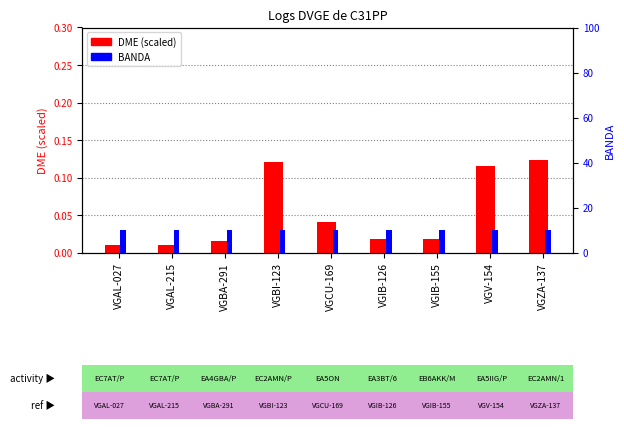

Which category has the lowest value across all series?

VGAL-215